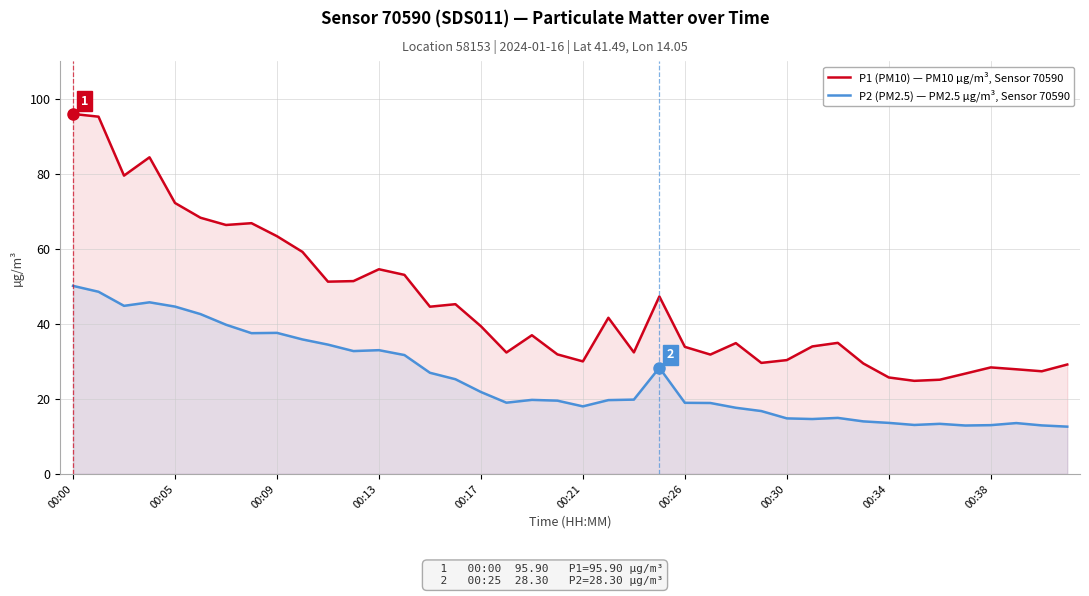

At which category does the chart reach its peak across all series?

00:00